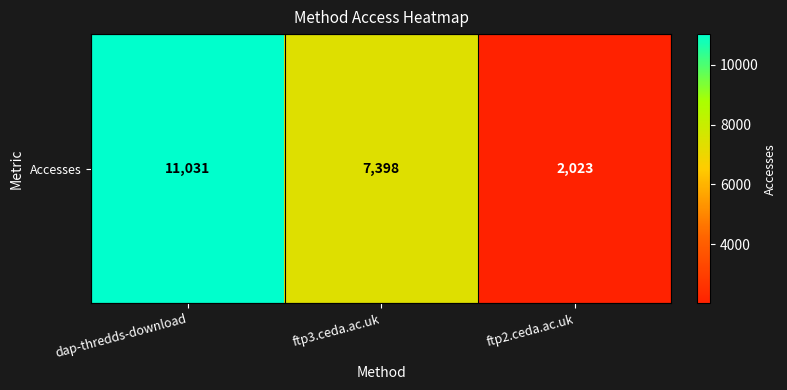

Rank the categories by value from lowest to highest.

ftp2.ceda.ac.uk, ftp3.ceda.ac.uk, dap-thredds-download